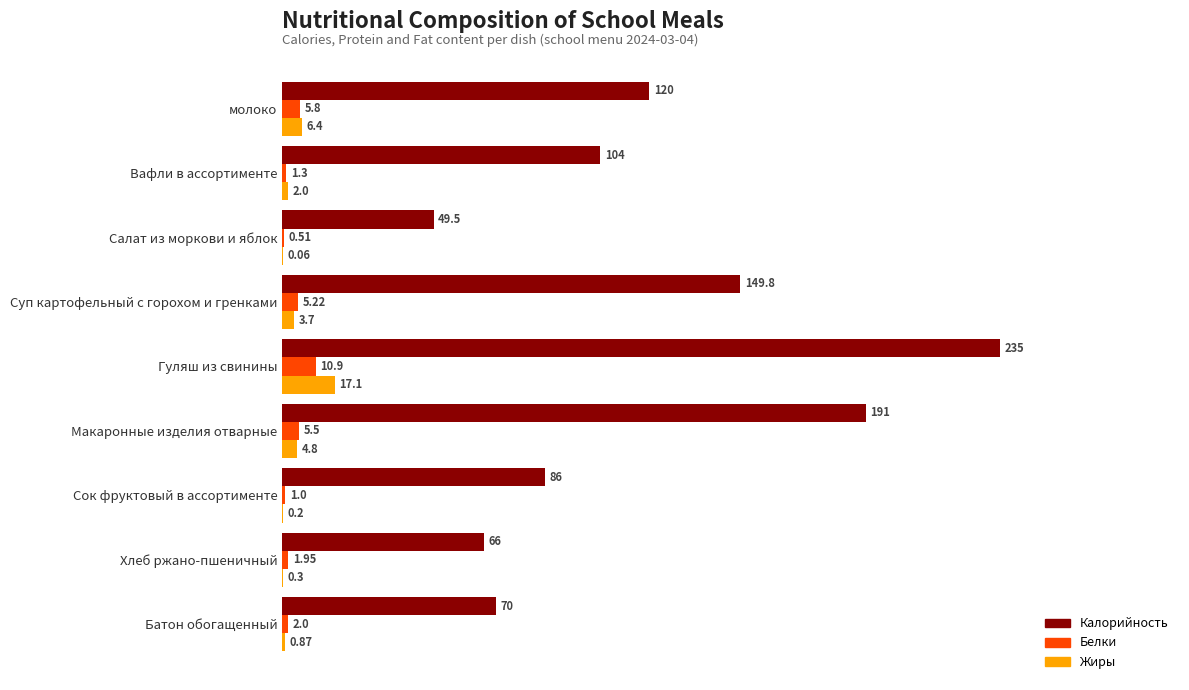

Where is Белки nearest to the value 5?

Суп картофельный с горохом и гренками